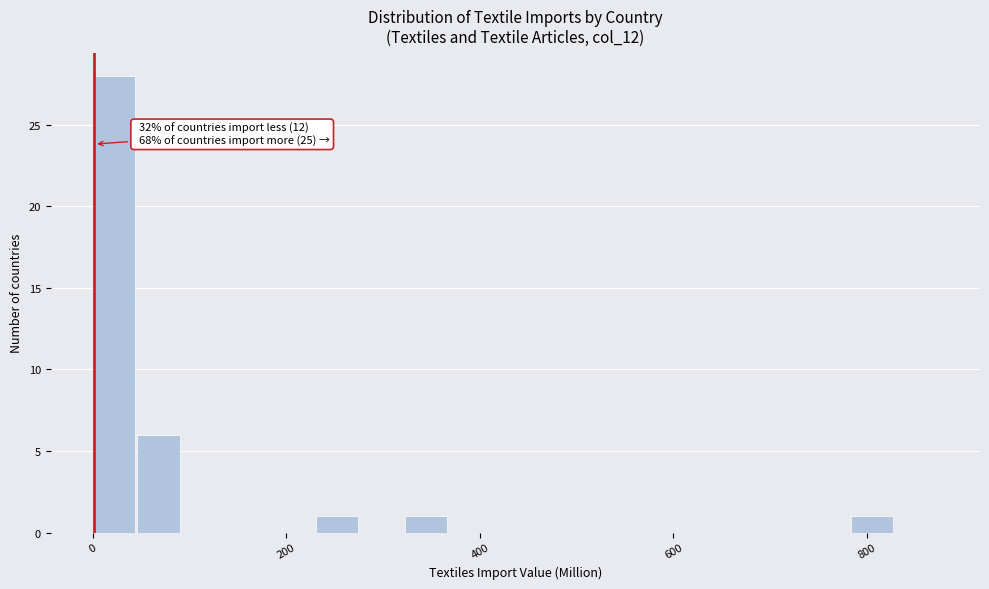

Around what value on the x-axis is the tallest bar? Give the approximate position of its centre, as read against the axis.

20